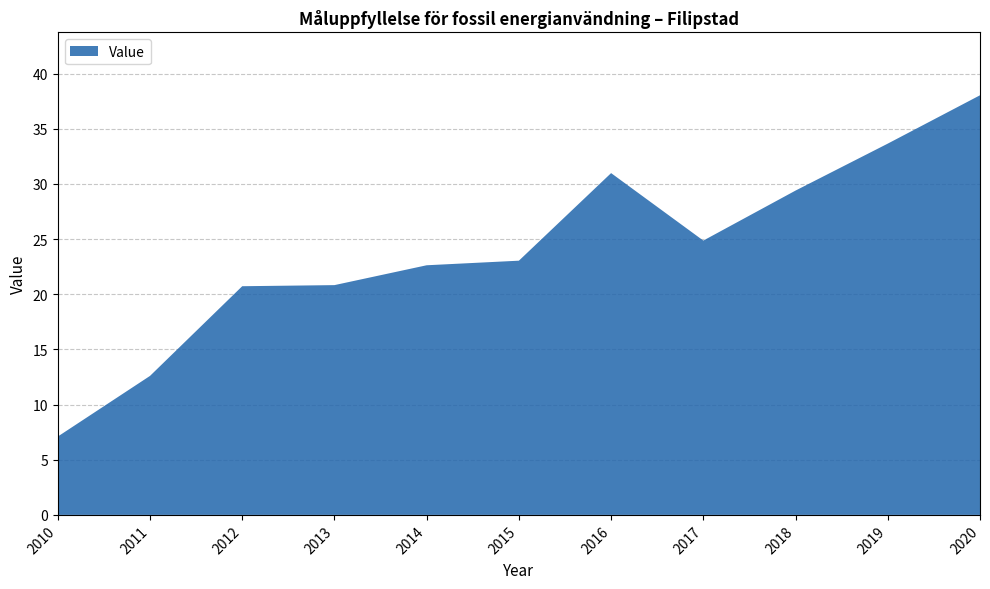

Reading left to right, transcribe all the data shown in this chart.

7.1	12.6	20.7	20.8	22.6	23.0	31.0	24.9	29.4	33.7	38.0